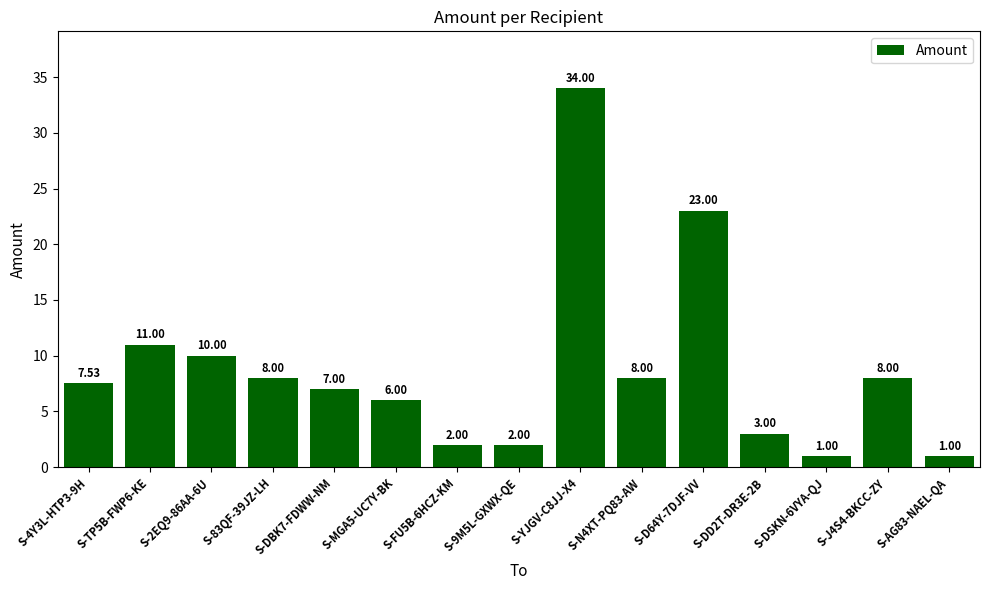

What is the sum of all values?

131.5